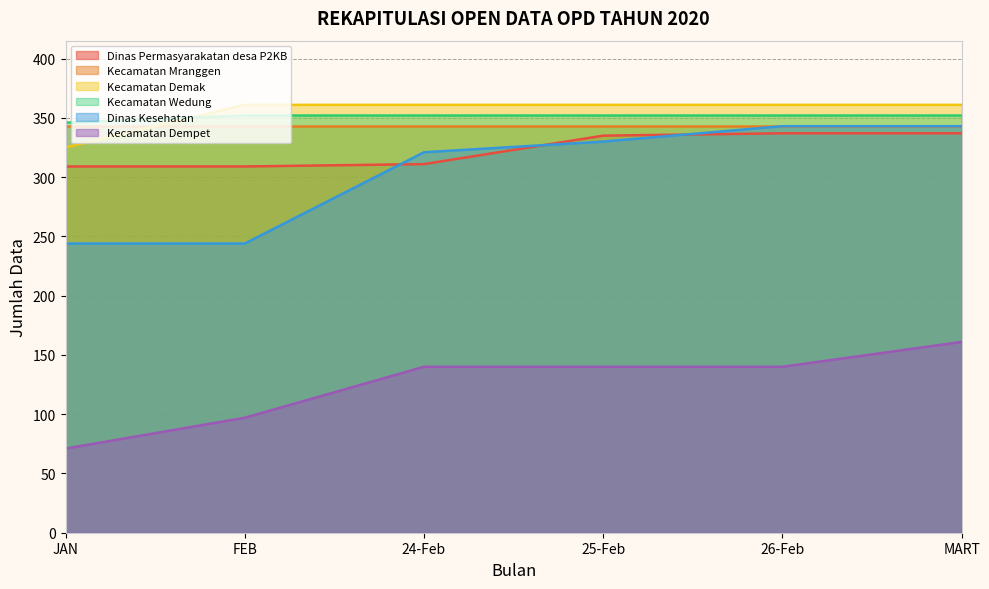

What is the spread (max minus min) of values at 26-Feb?

221